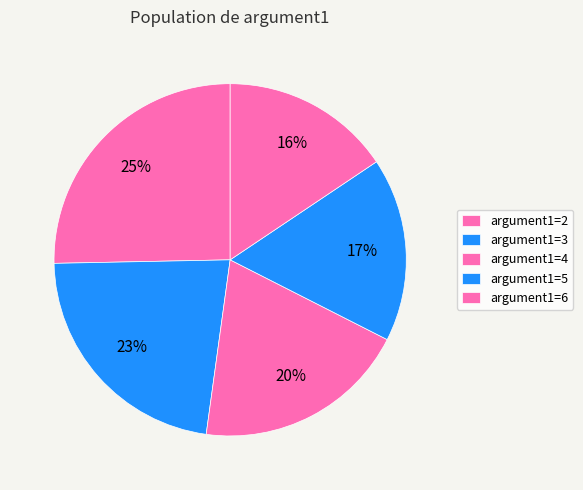

How many slices are in this pie chart?

5